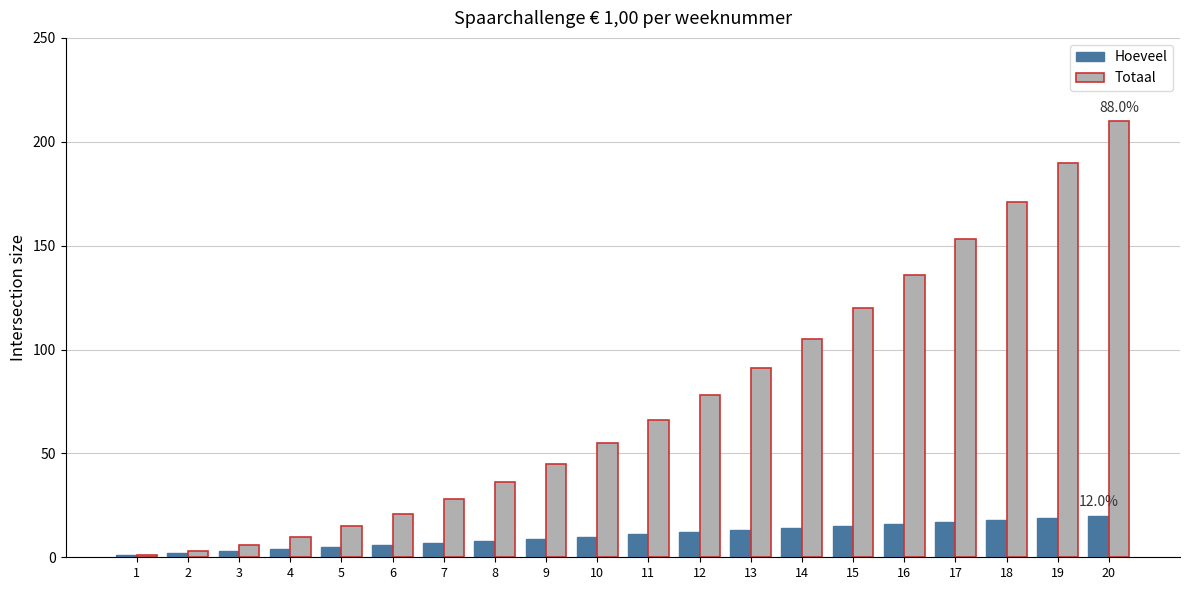

True or false: Totaal has a value of 36 at 8.

True